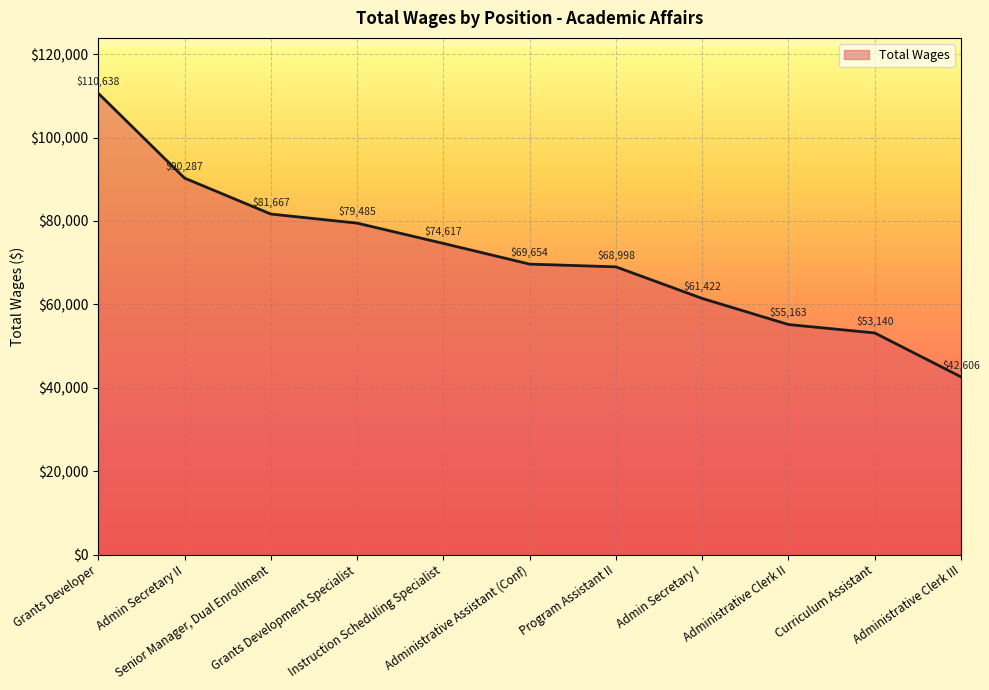

Does the chart display data point markers on the line(s)?

No